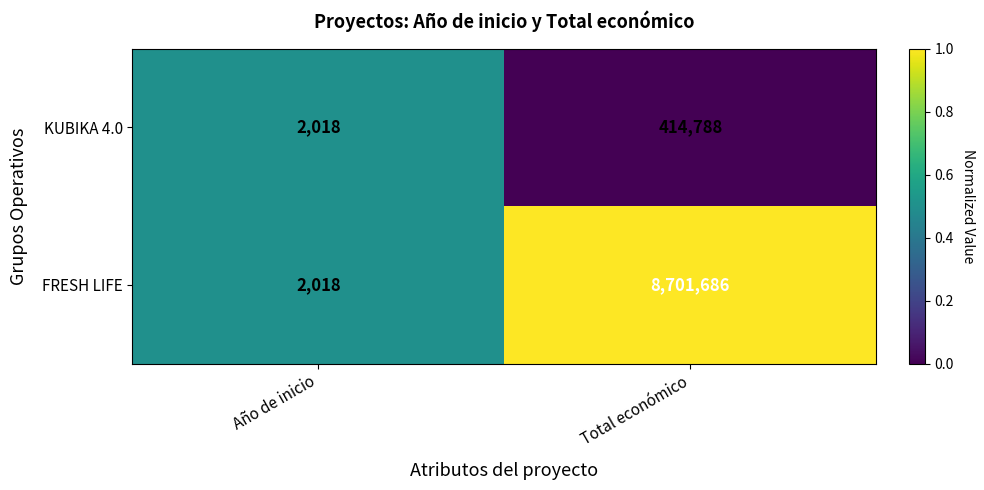

At which category is the sum across all series the highest?

Total económico